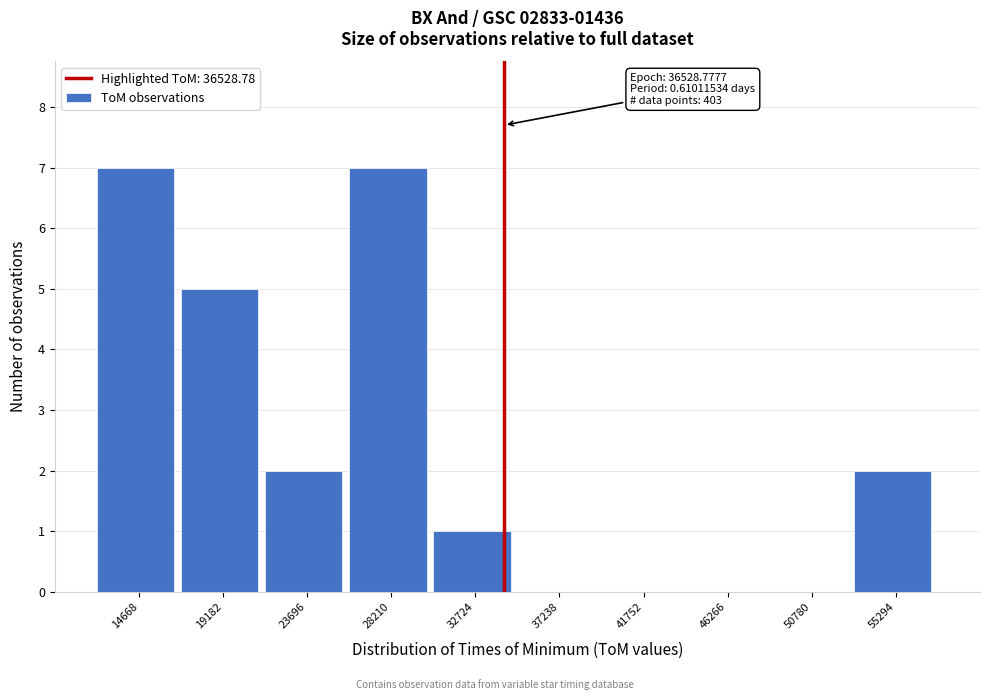

Reading right to left, list all the values displayed in this chart.

55294=2	50780=0	46266=0	41752=0	37238=0	32724=1	28210=7	23696=2	19182=5	14668=7